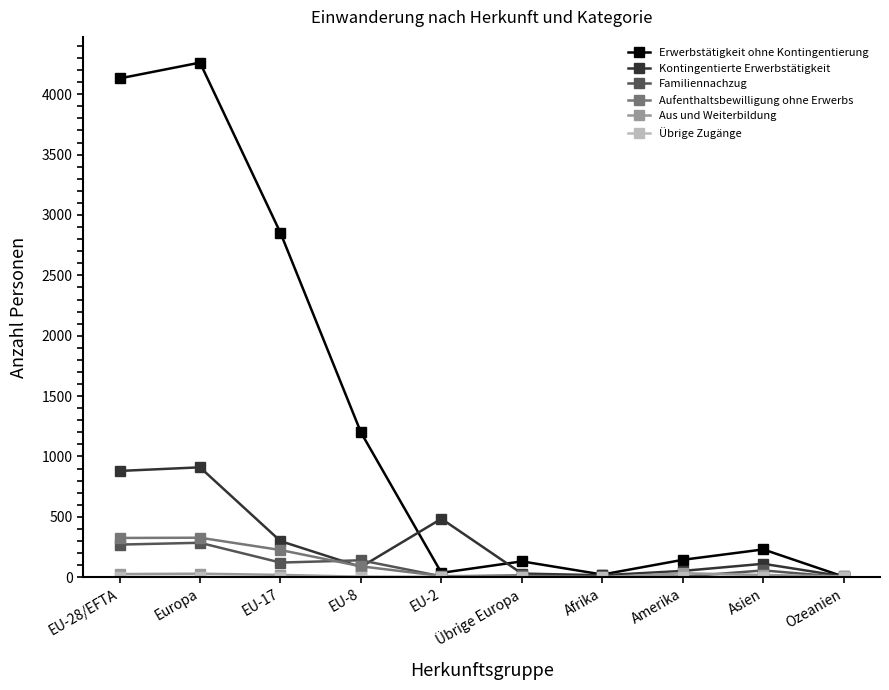

What is the sum of the Kontingentierte Erwerbstätigkeit values at EU-17 and Asien?

410